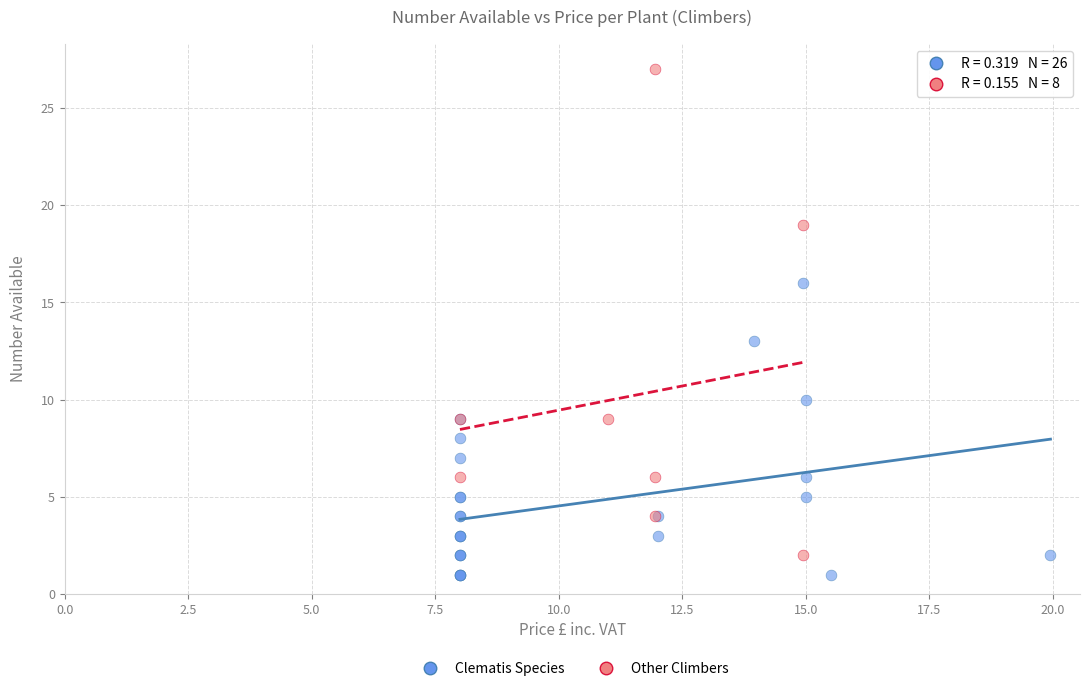

Which series contains the highest Y value?

Other Climbers